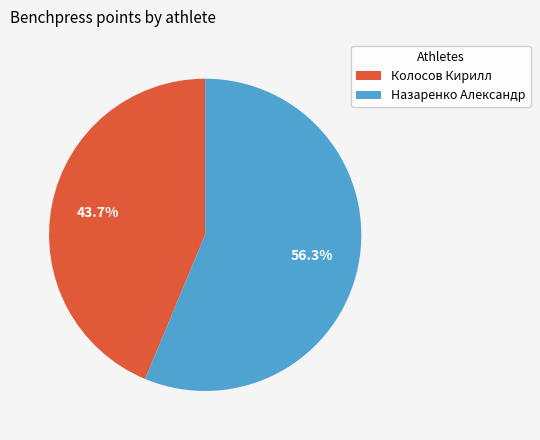

What percentage is the Колосов Кирилл slice, to the nearest percent?

44%